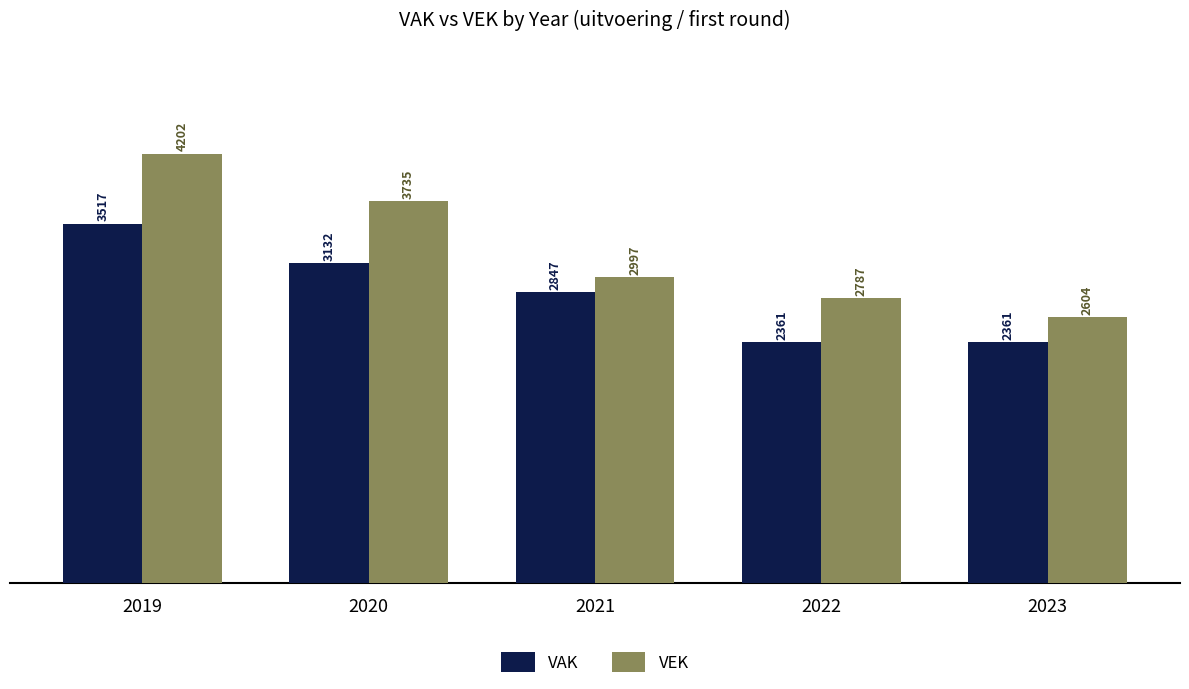

List the series in order of their peak value, lowest first.

VAK, VEK